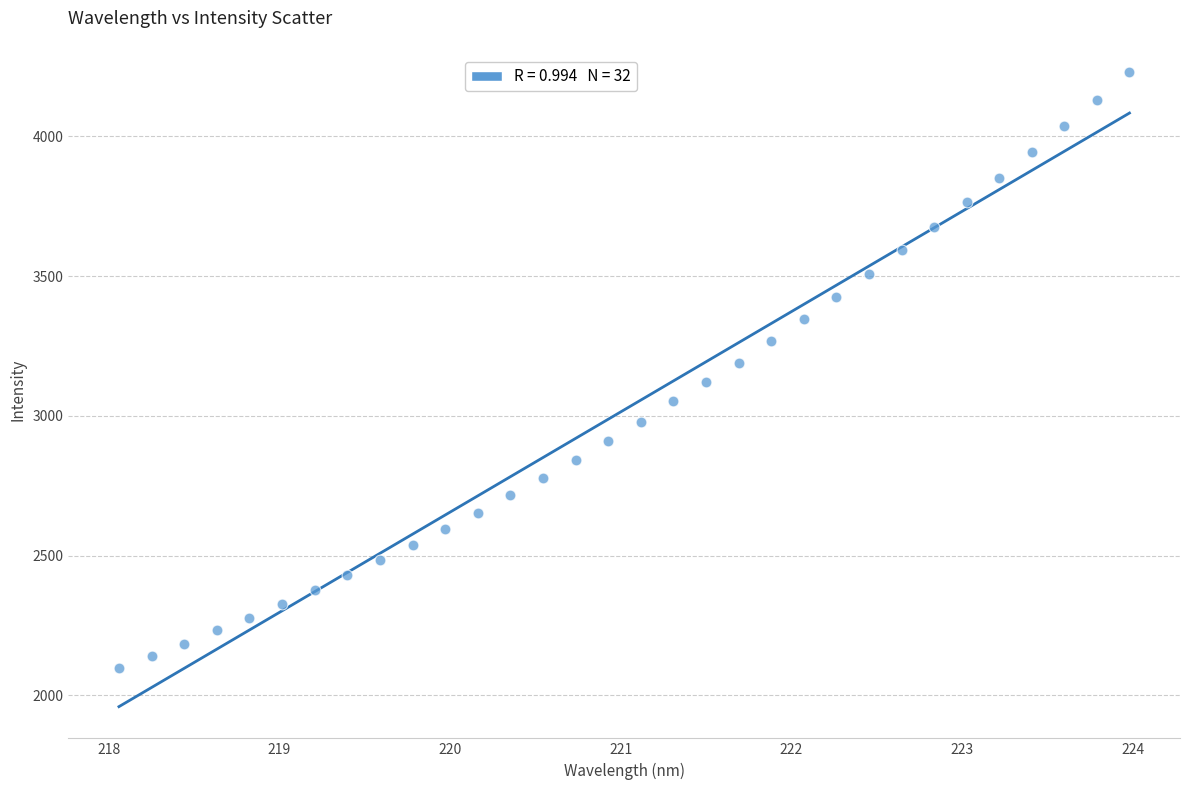

What is the range of Y values (max minus min)?

2130.1